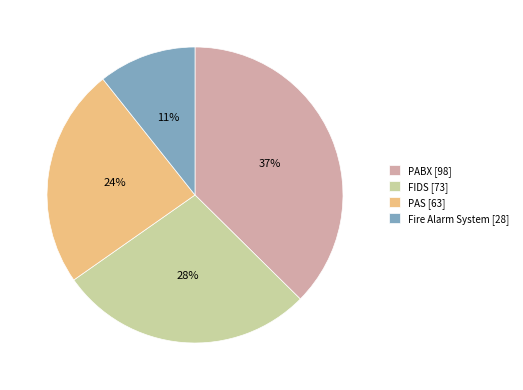

Is it true that PAS is 34% of the pie?

False